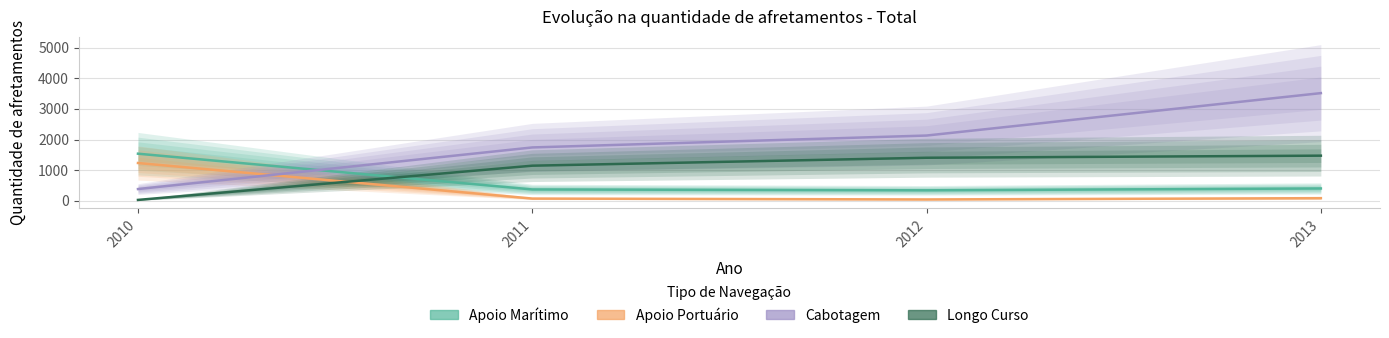

Reading left to right, what are all the values shown in this chart?

Apoio Marítimo: 2010=1540	2011=374	2012=346	2013=406
Apoio Portuário: 2010=1236	2011=77	2012=48	2013=90
Cabotagem: 2010=387	2011=1744	2012=2132	2013=3515
Longo Curso: 2010=33	2011=1149	2012=1408	2013=1476